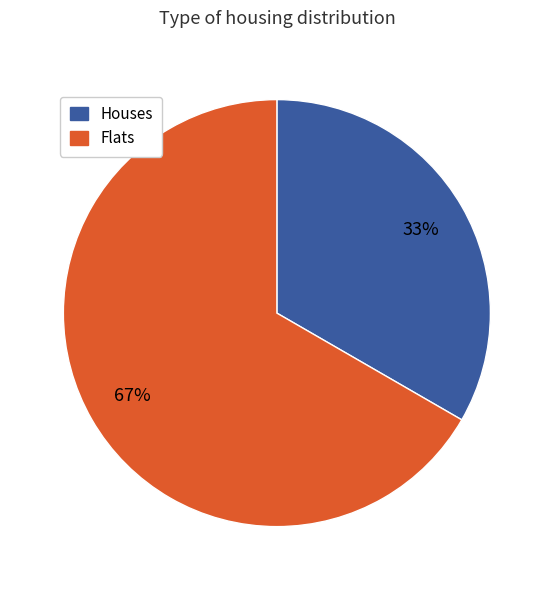

Which has a higher value, Houses or Flats?

Flats